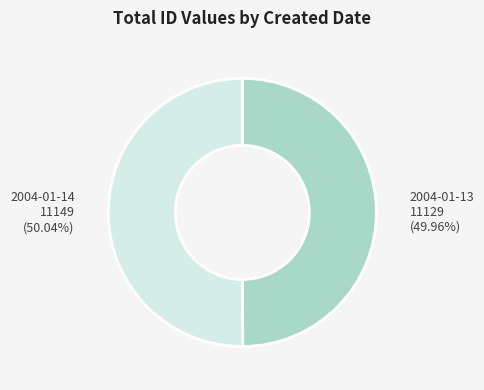

To the nearest percent, what is the combined percentage of 2004-01-13 and 2004-01-14?

100%